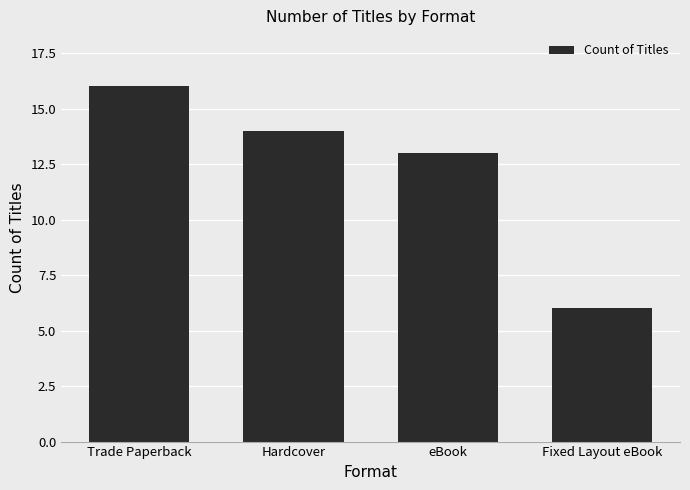

What is the difference between the values at eBook and Hardcover?

1